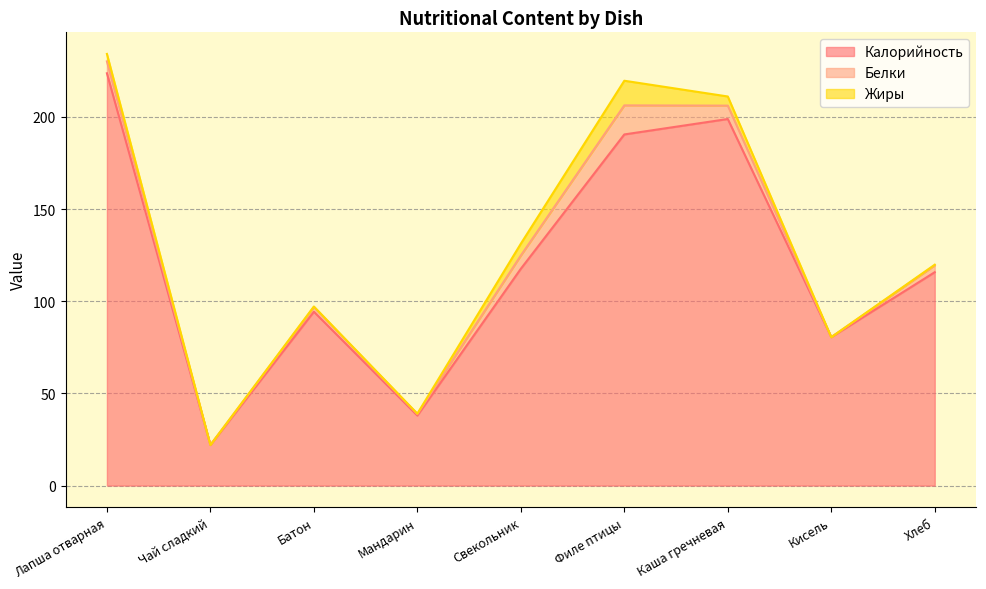

Reading left to right, transcribe all the data shown in this chart.

Калорийность: 223.7	22.0	94.3	38.0	117.6	190.5	198.8	80.5	115.7
Белки: 6.5	0.0	2.5	0.8	7.2	15.8	7.3	0.0	3.7
Жиры: 4.0	0.0	0.3	0.2	6.4	13.4	5.0	0.0	0.4